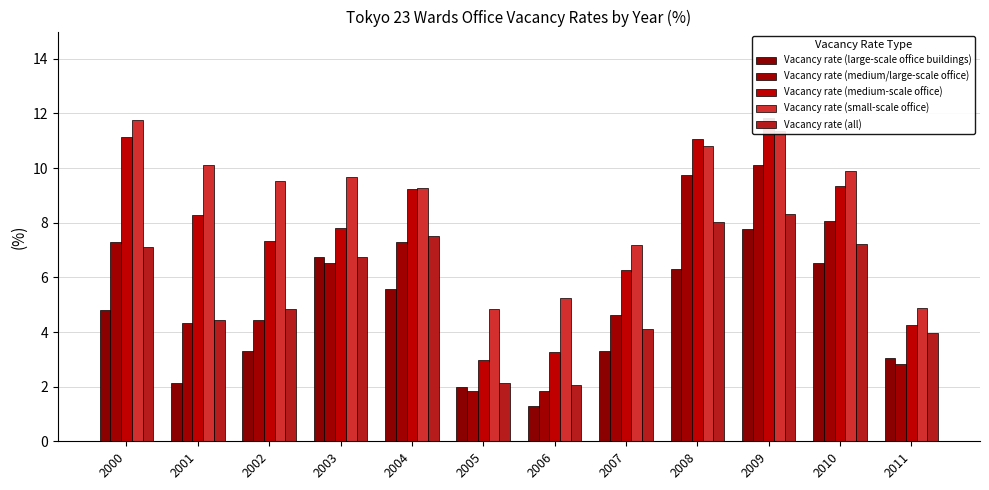

What is the total value across all series at 2002?

29.4